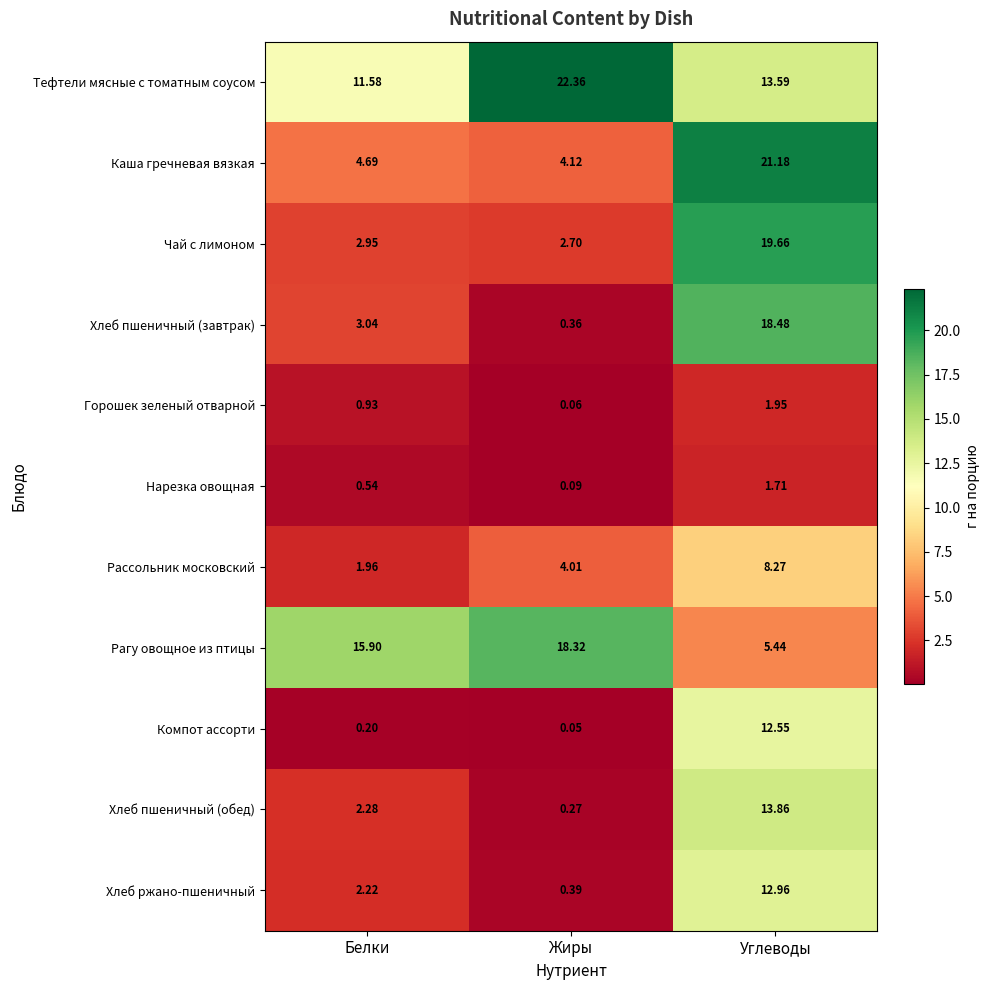

List the labels in order of Каша гречневая вязкая value, smallest first.

Жиры, Белки, Углеводы